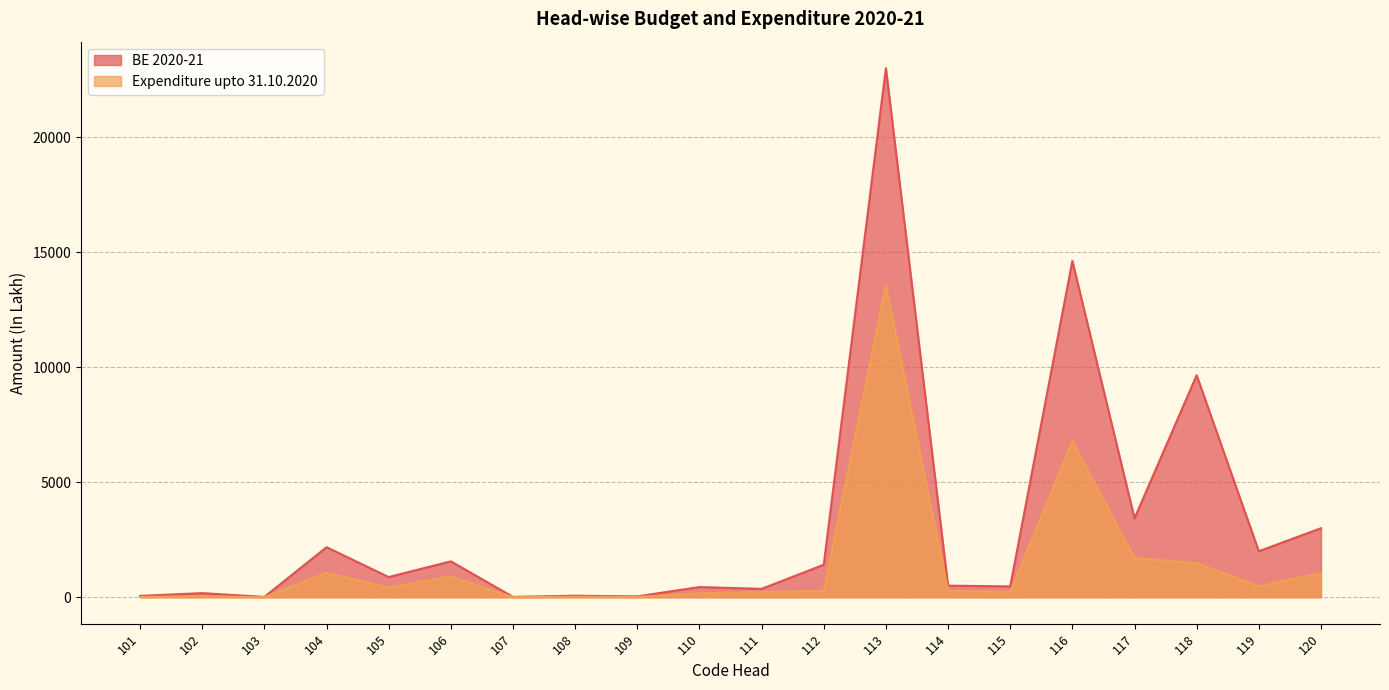

How many series are shown in this chart?

2